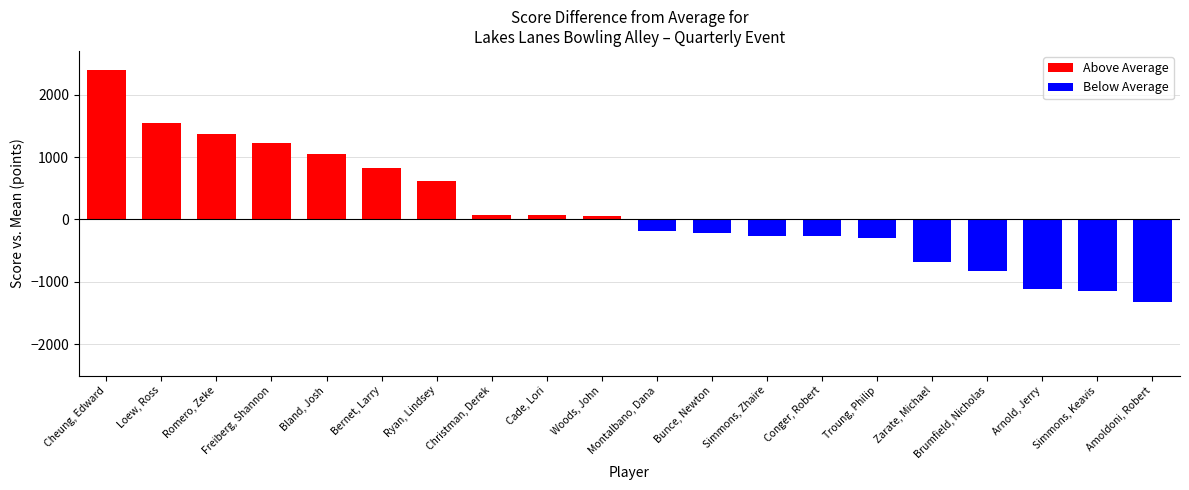

Rank the categories by value from lowest to highest.

Amoldoni, Robert, Simmons, Keavis, Arnold, Jerry, Brumfield, Nicholas, Zarate, Michael, Troung, Philip, Conger, Robert, Simmons, Zhaire, Bunce, Newton, Montalbano, Dana, Woods, John, Cade, Lori, Christman, Derek, Ryan, Lindsey, Bernet, Larry, Bland, Josh, Freiberg, Shannon, Romero, Zeke, Loew, Ross, Cheung, Edward